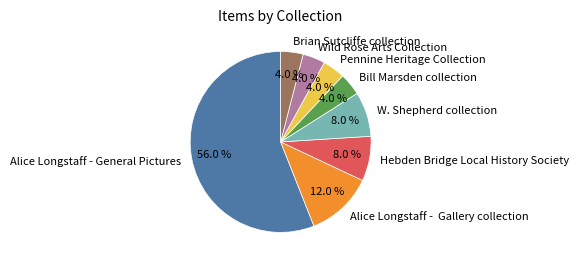

To the nearest percent, what portion does W. Shepherd collection represent?

8%